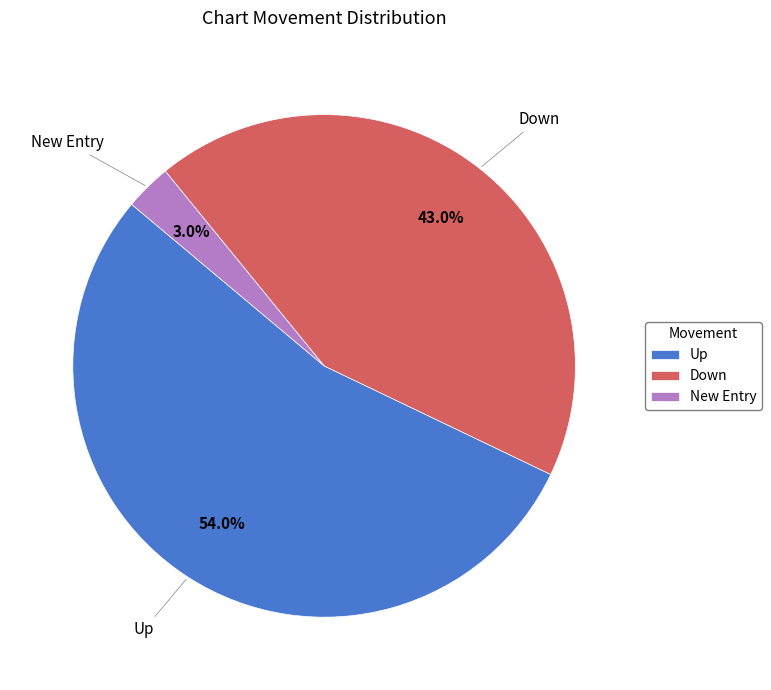

To the nearest percent, what is the difference between the largest and smallest slice percentages?

51%